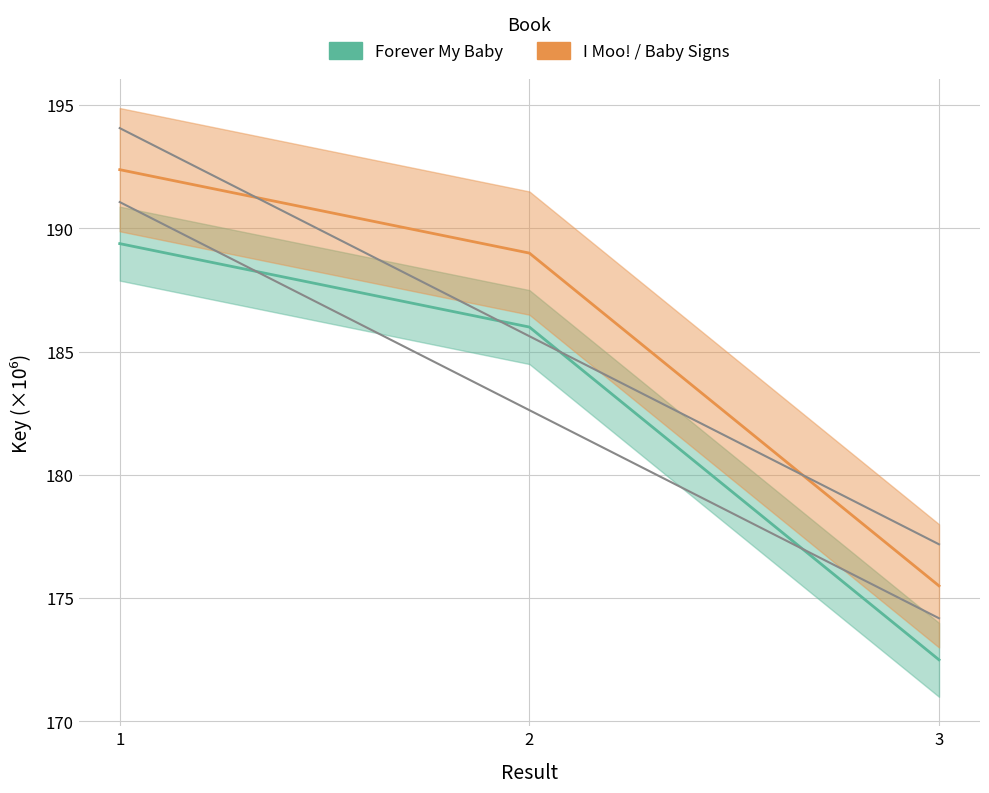

What is the spread (max minus min) of values at 1?

3.0